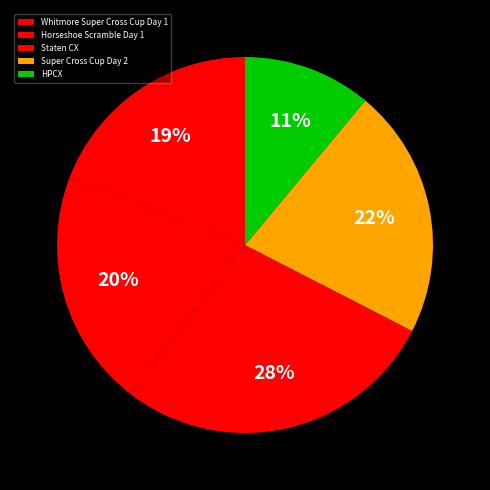

Is Super Cross Cup Day 2 the majority of the pie?

No